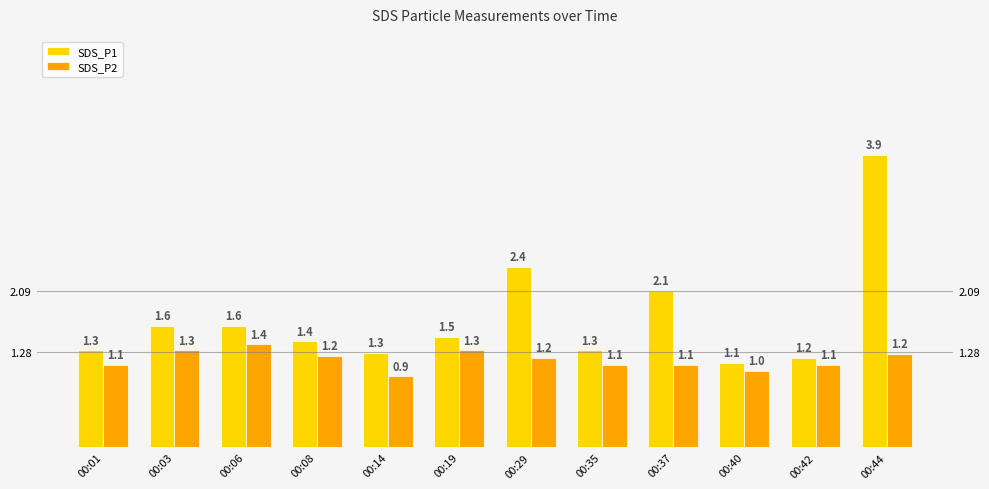

What is the difference between the maximum and second lowest values in the SDS_P1 series?

2.7